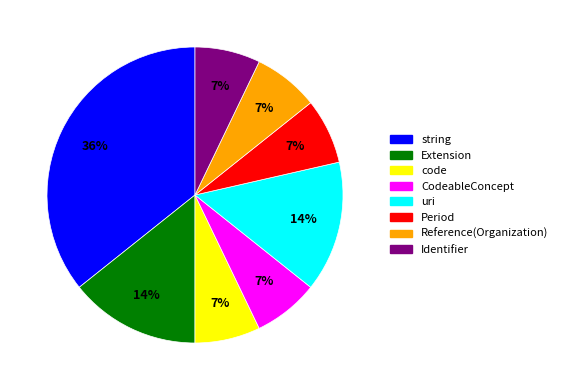

To the nearest percent, what is the average slice percentage?

12%